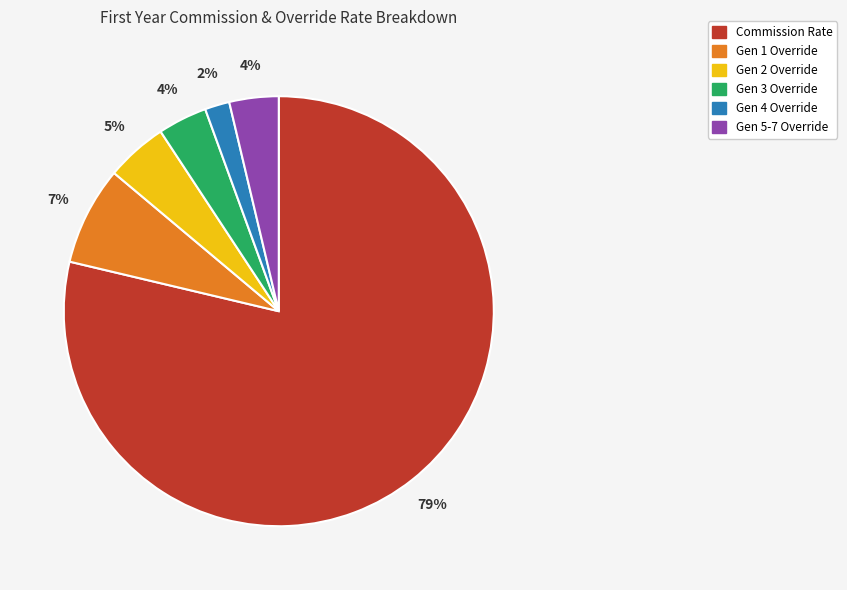

Count the number of slices in the pie.

6